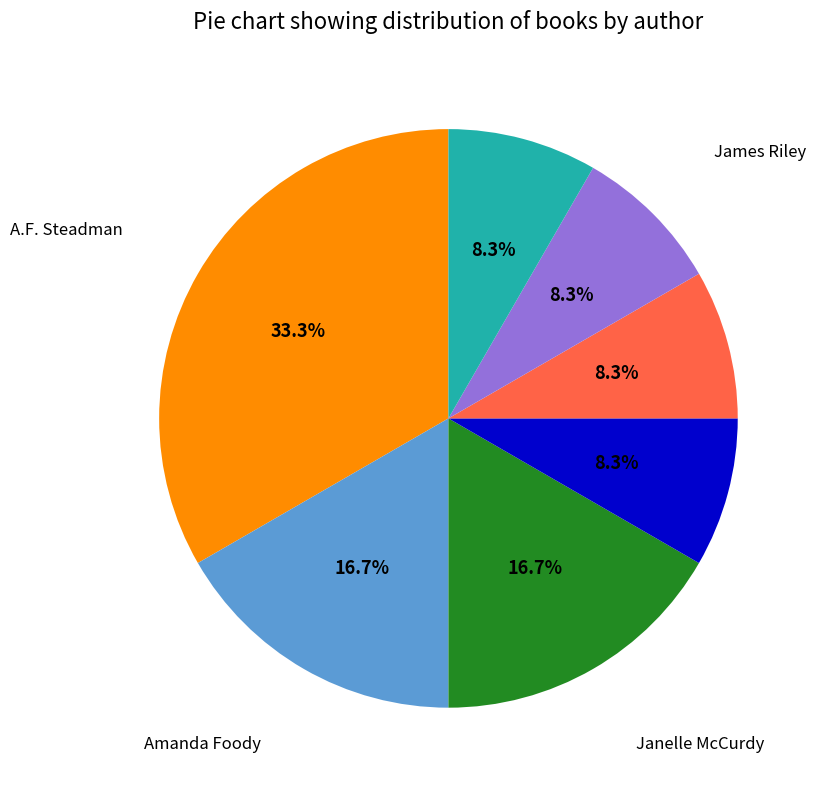

Is there a majority slice in this chart?

No